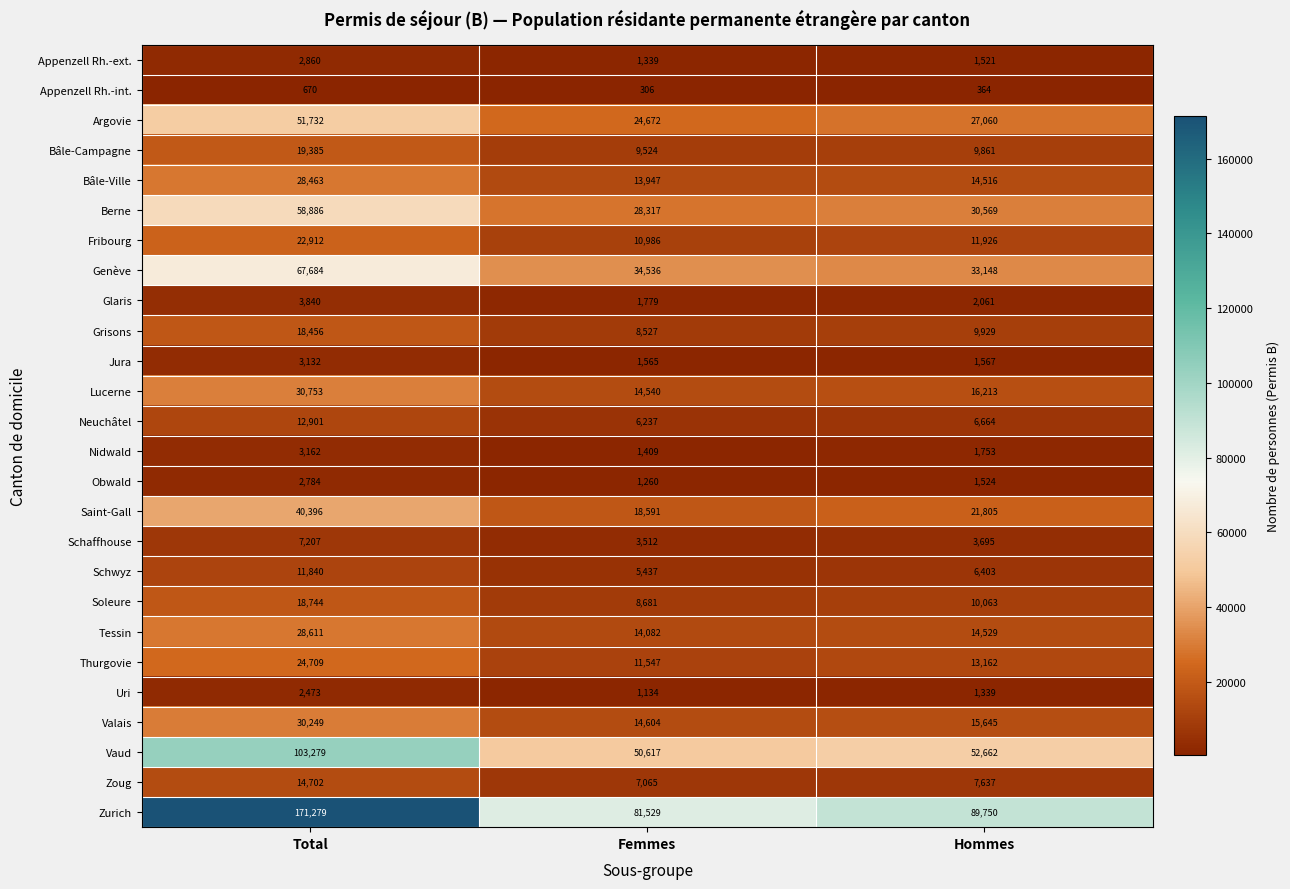

How many series are shown in this chart?

26